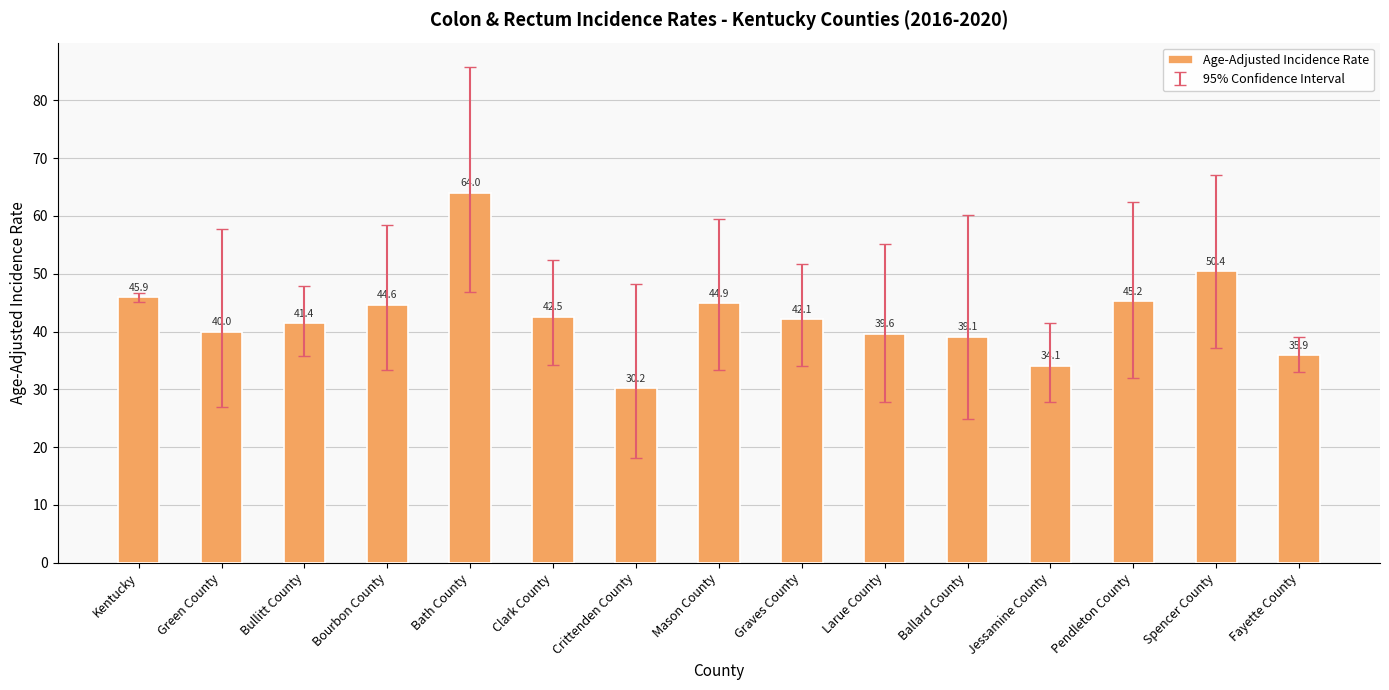

How many bars are there in total?

15